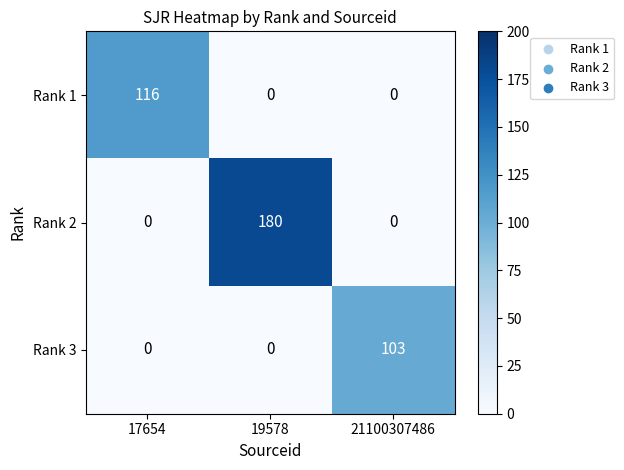

What is the total value across all series at 21100307486?

103